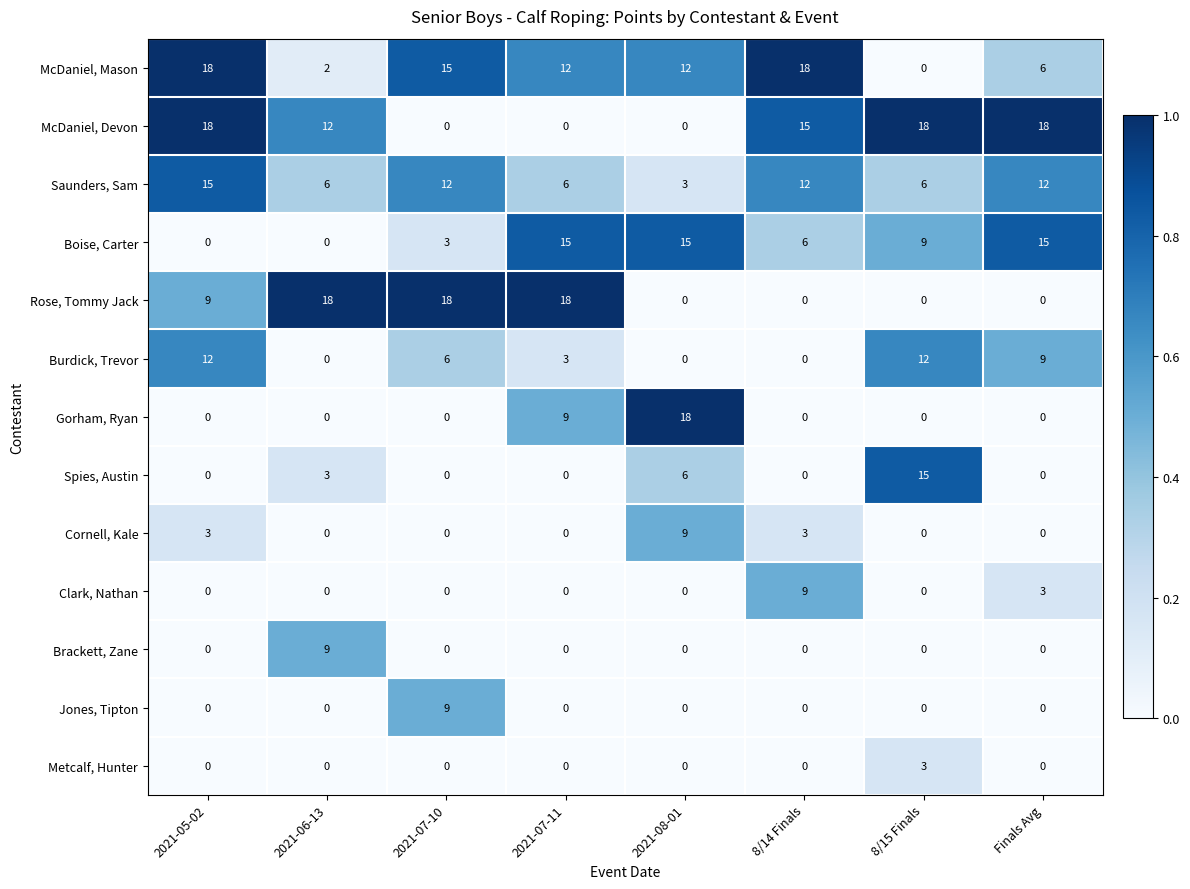

What is the total value across all series at 2021-07-11?

63